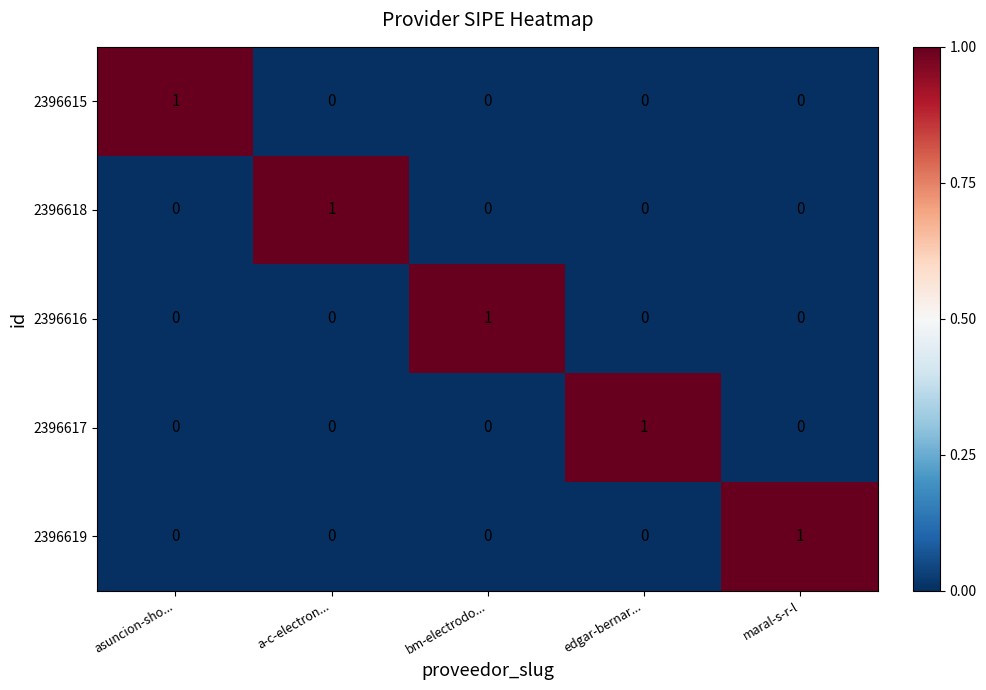

Is it true that 2396619 equals 0 at edgar-bernar...?

True